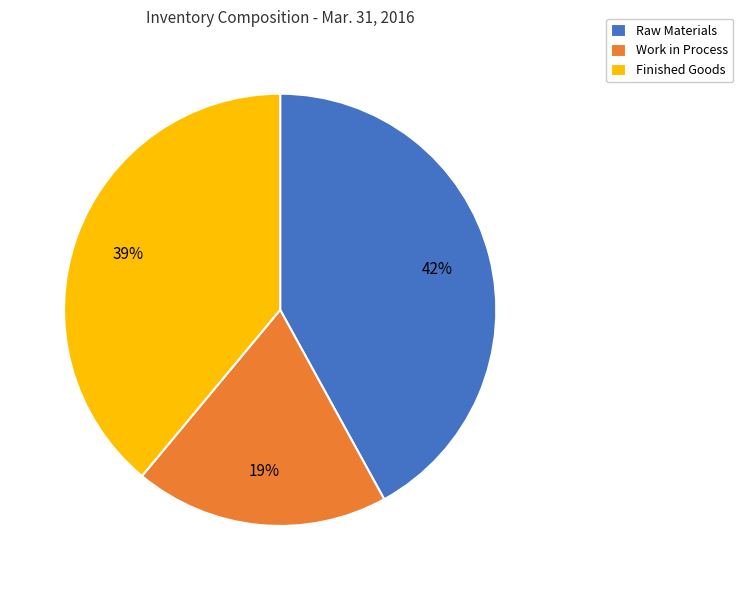

Is there any slice that represents more than half of the pie?

No